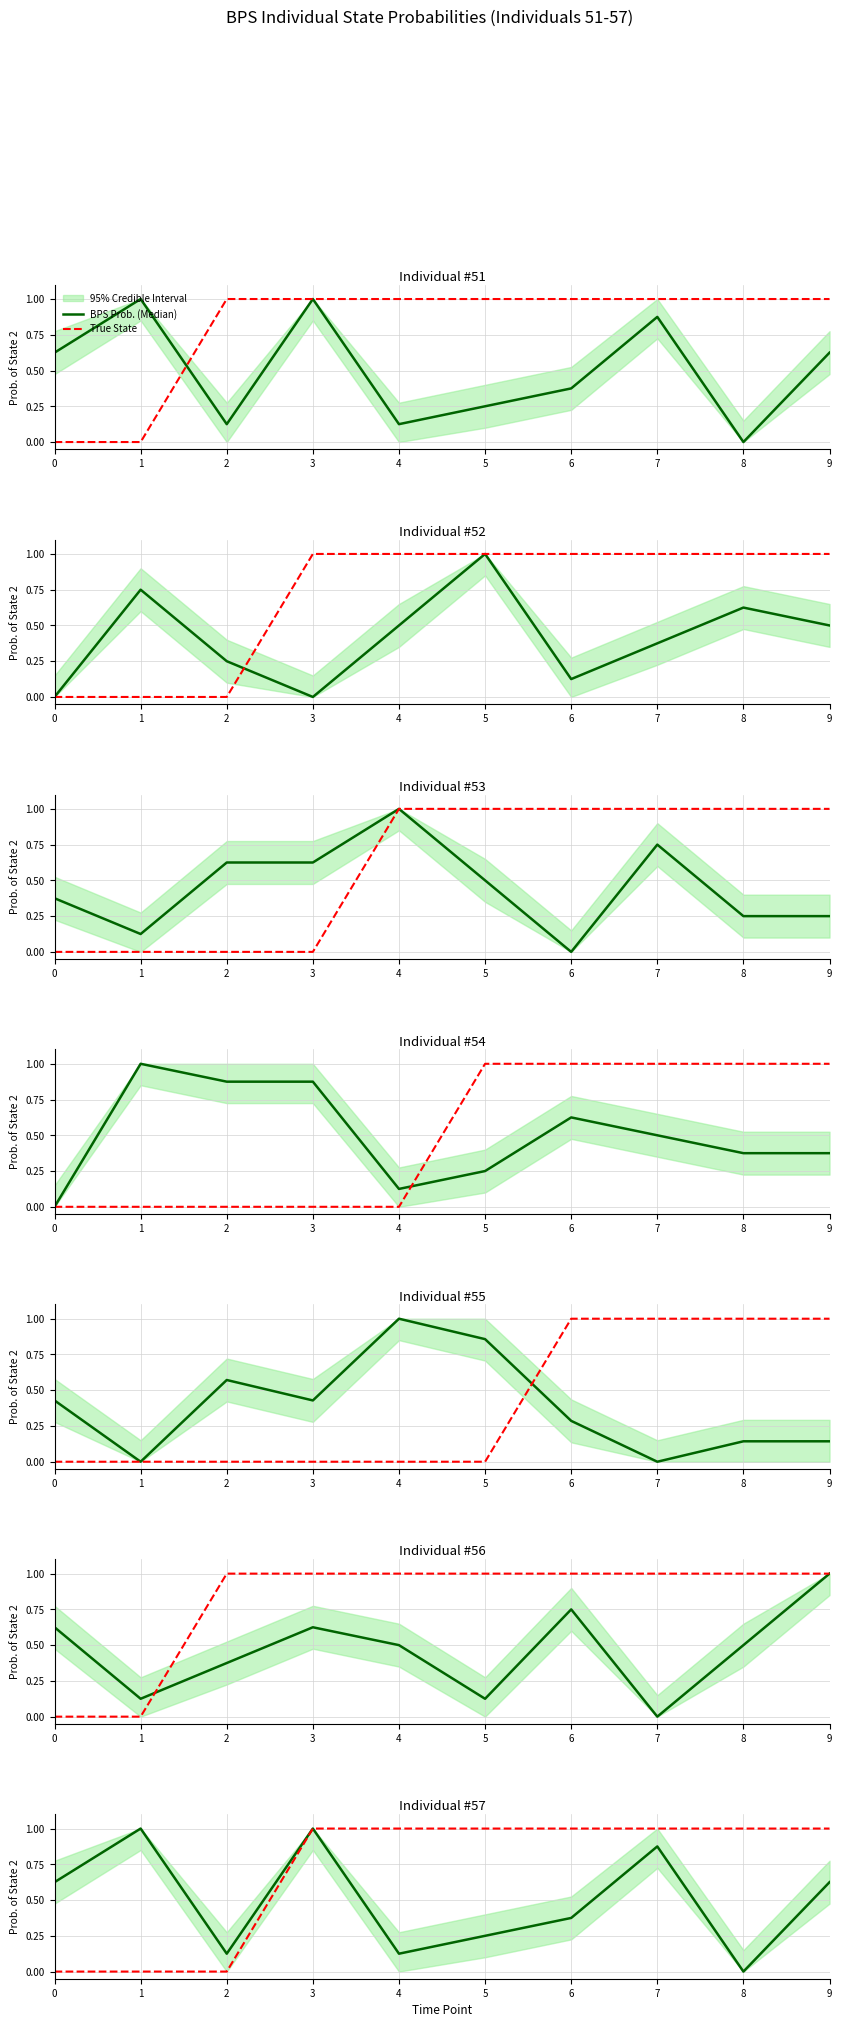

True or false: True State has a value of 1.7 at 3.

False